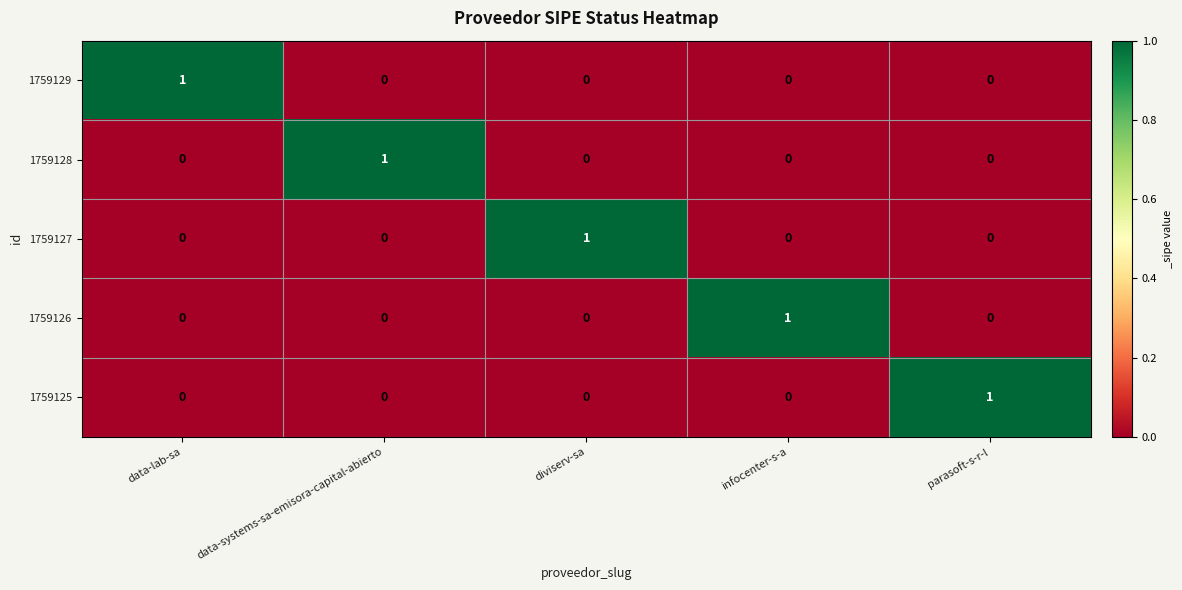

How many categories are shown in the chart?

5